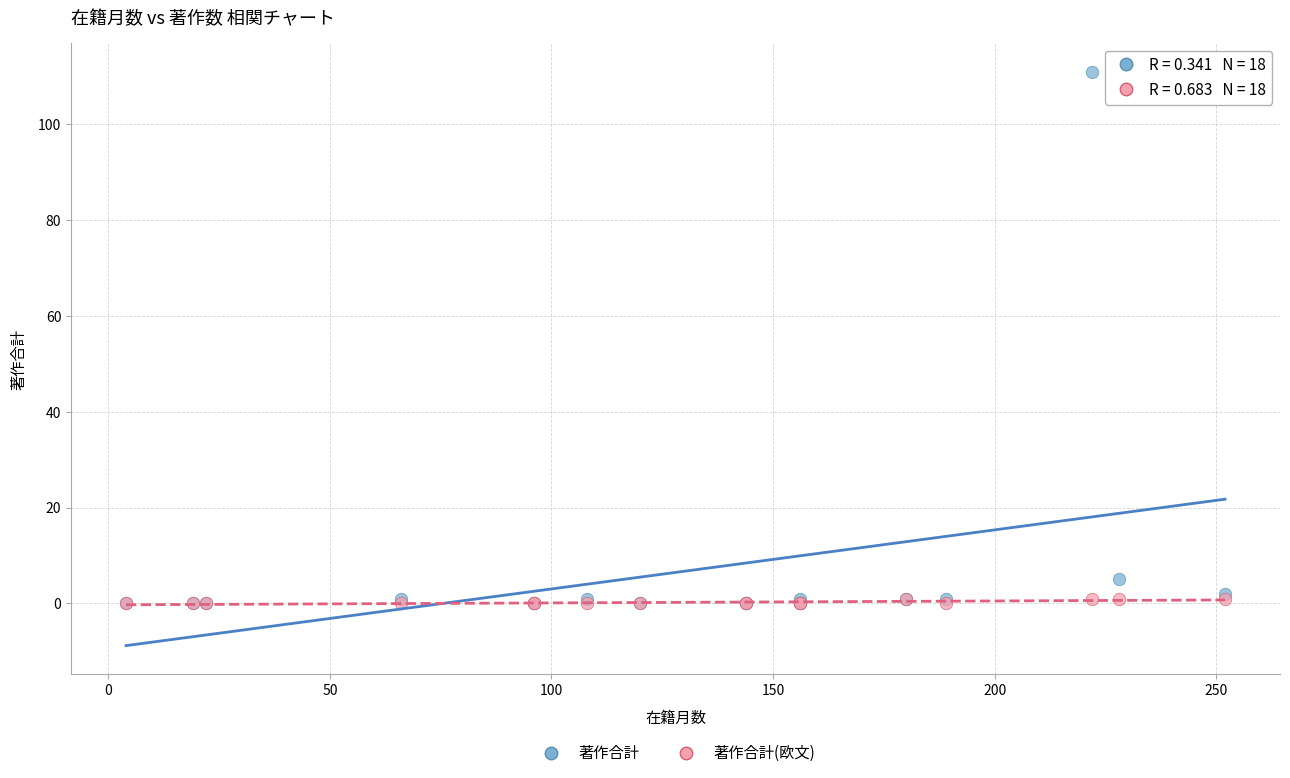

In the 著作合計 series, what Y value is closest to 55?

5